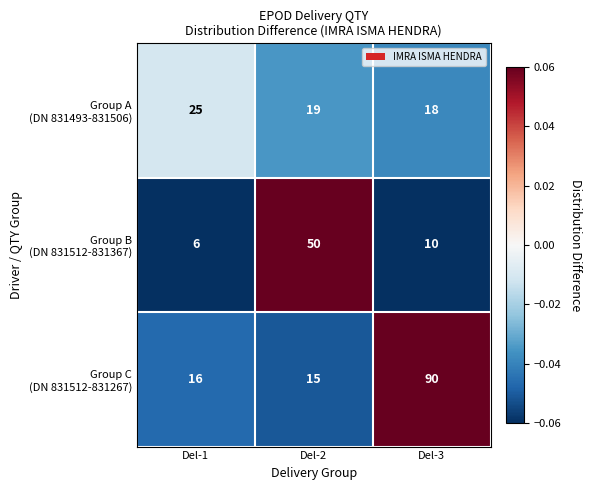

What is the smallest value displayed?

6